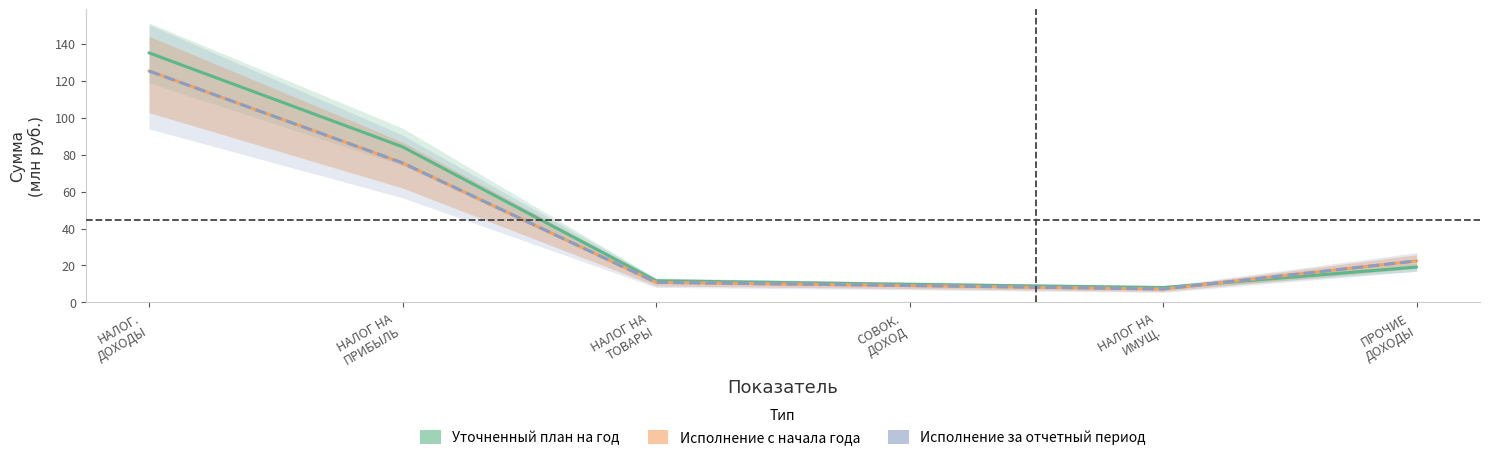

Where is the first local minimum for Уточненный план на год?

НАЛОГ НА ИМУЩ.